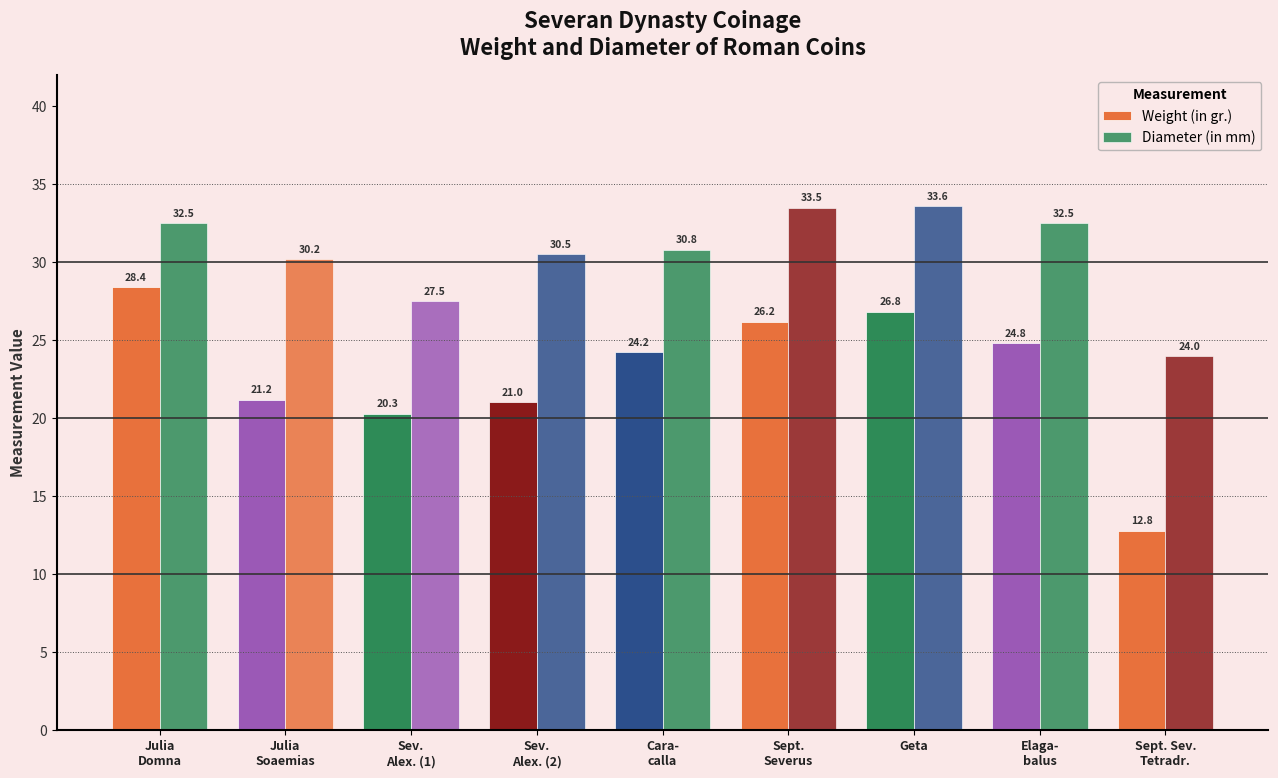

How many bars are there in each group?

2